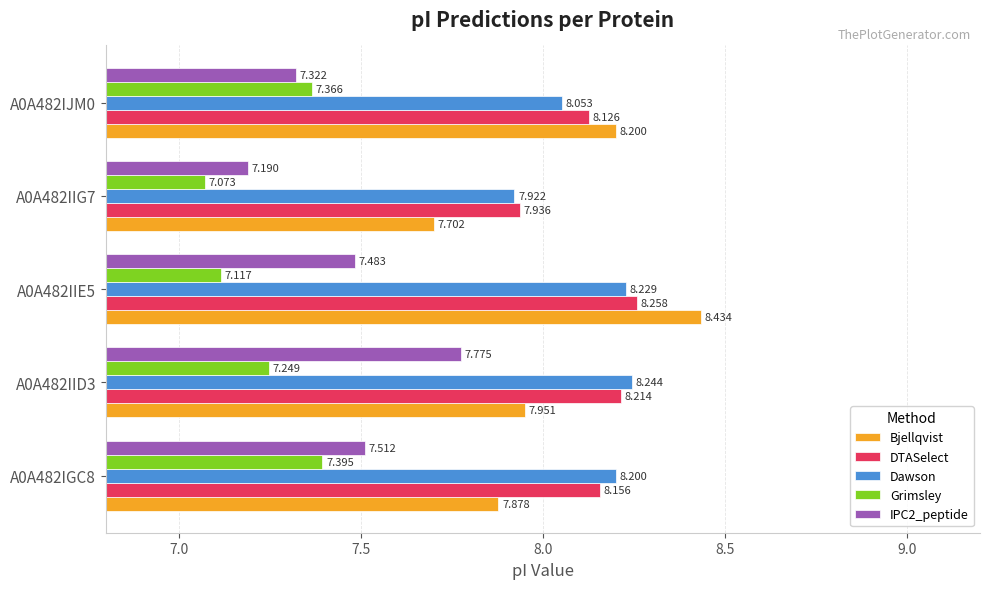

Between A0A482IIG7 and A0A482IJM0, which series saw the biggest shift?

Bjellqvist